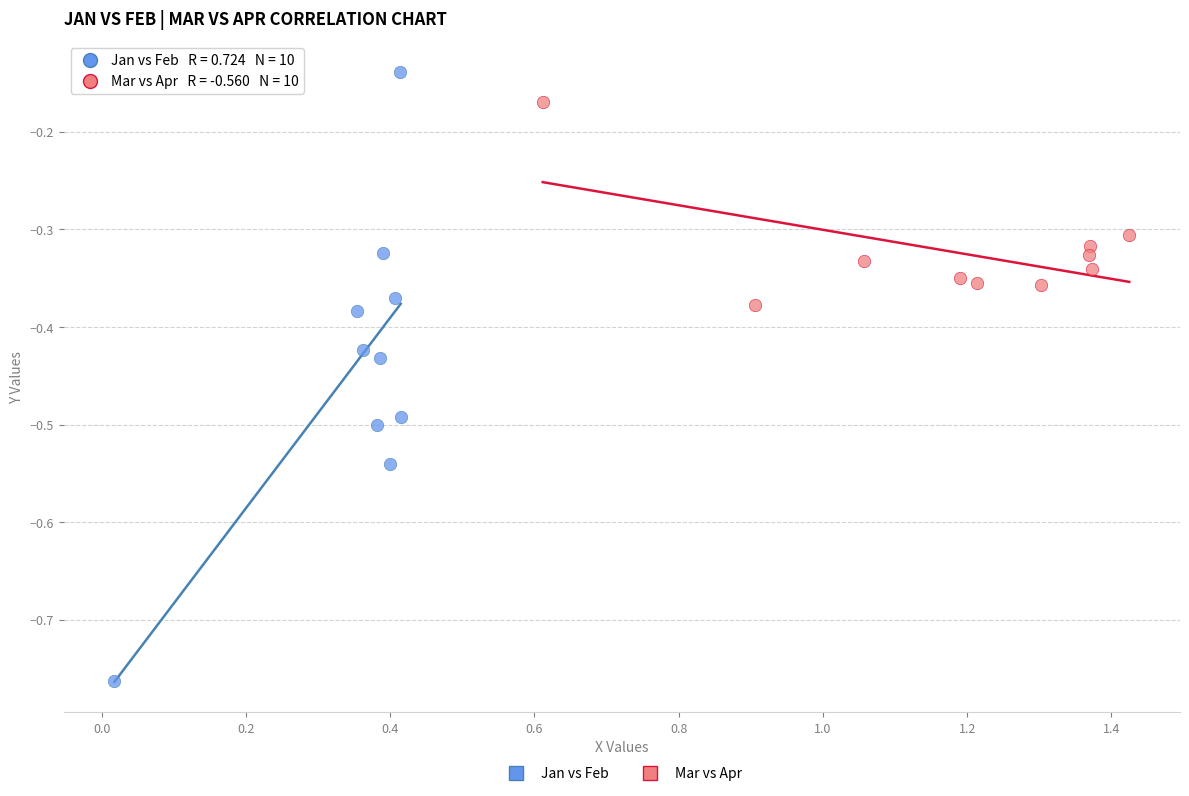

Which series has the widest spread of Y values?

Jan vs Feb